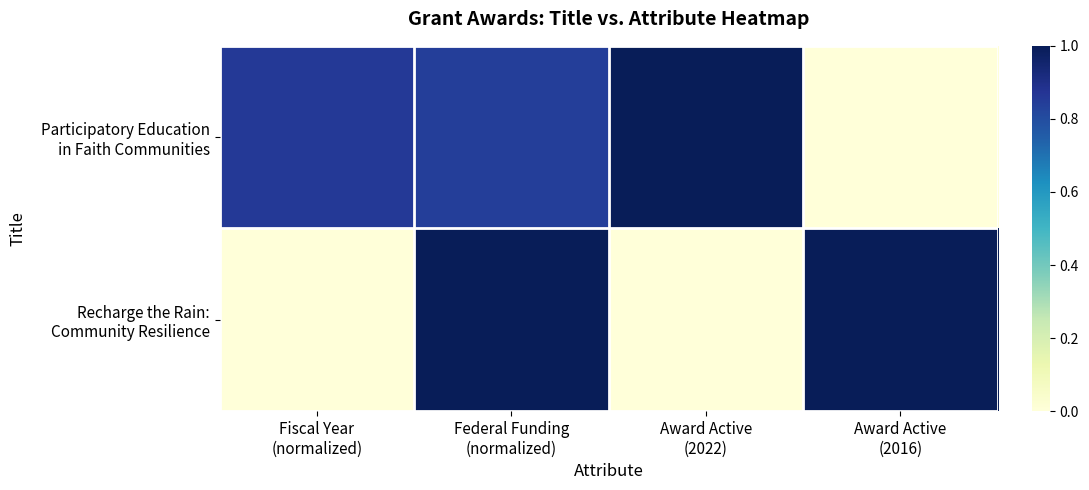

What is the spread (max minus min) of values at Fiscal Year
(normalized)?

0.9